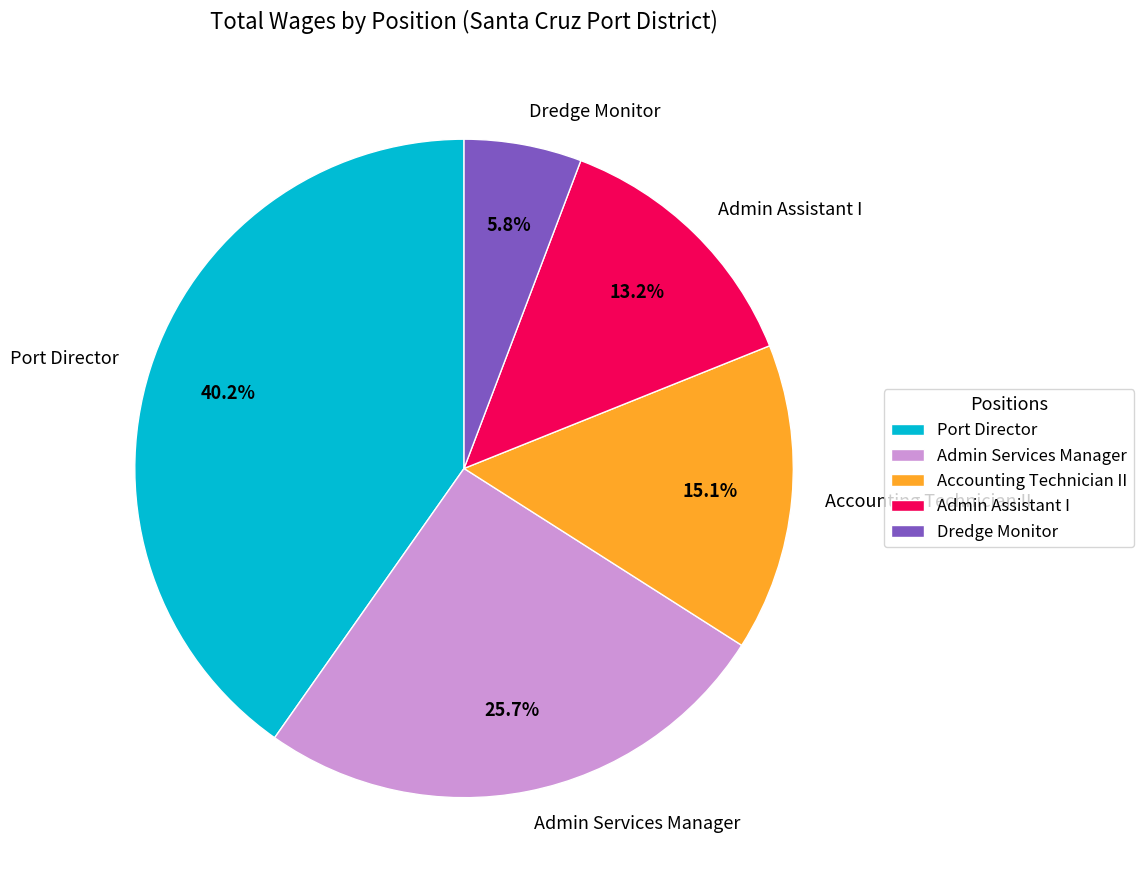

To the nearest percent, what is the difference between the largest and smallest slice percentages?

34%